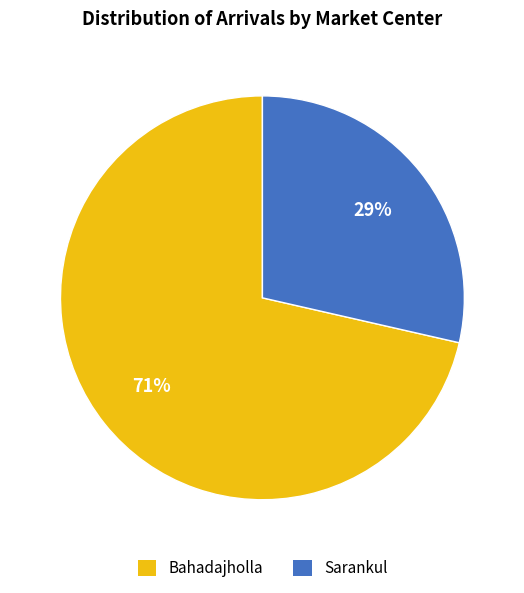

True or false: Sarankul accounts for 16% of the total.

False